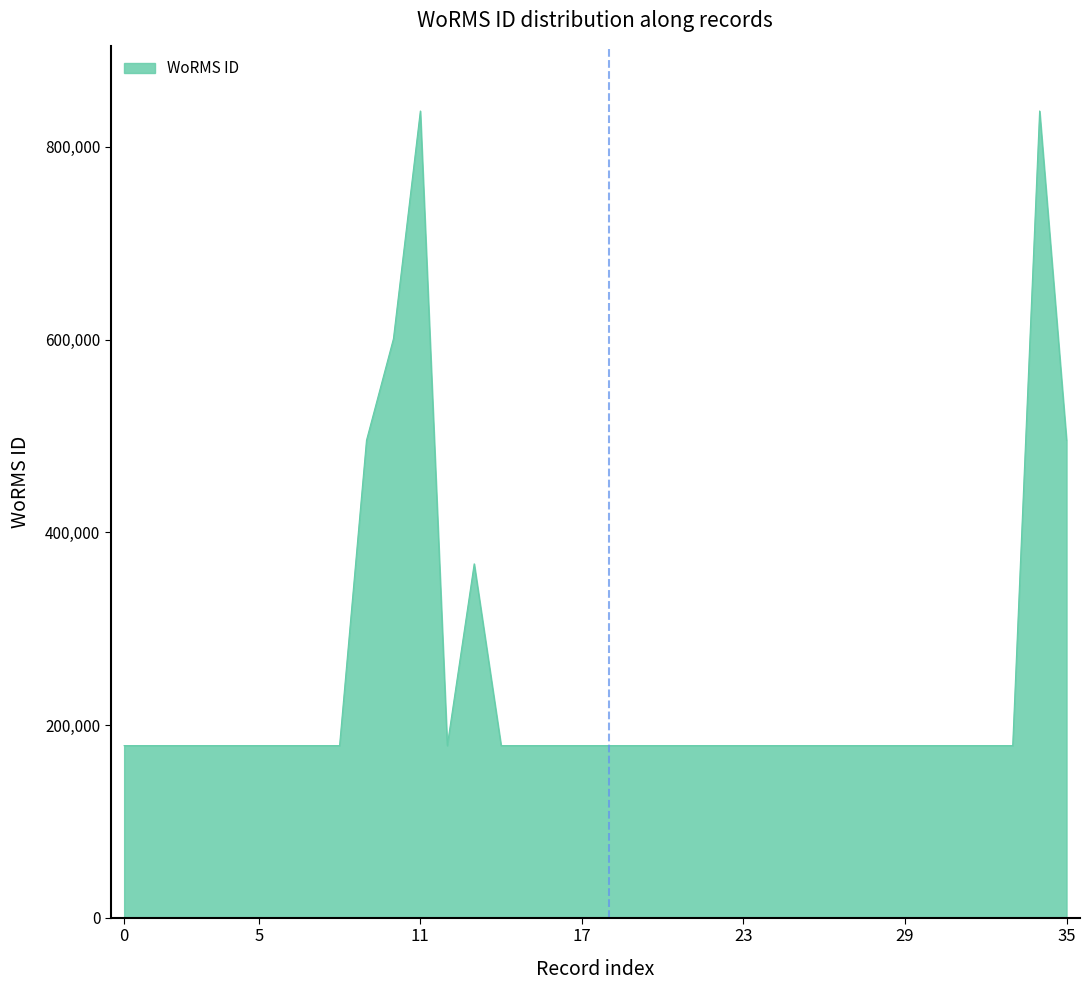

Count the number of categories in the chart.

36